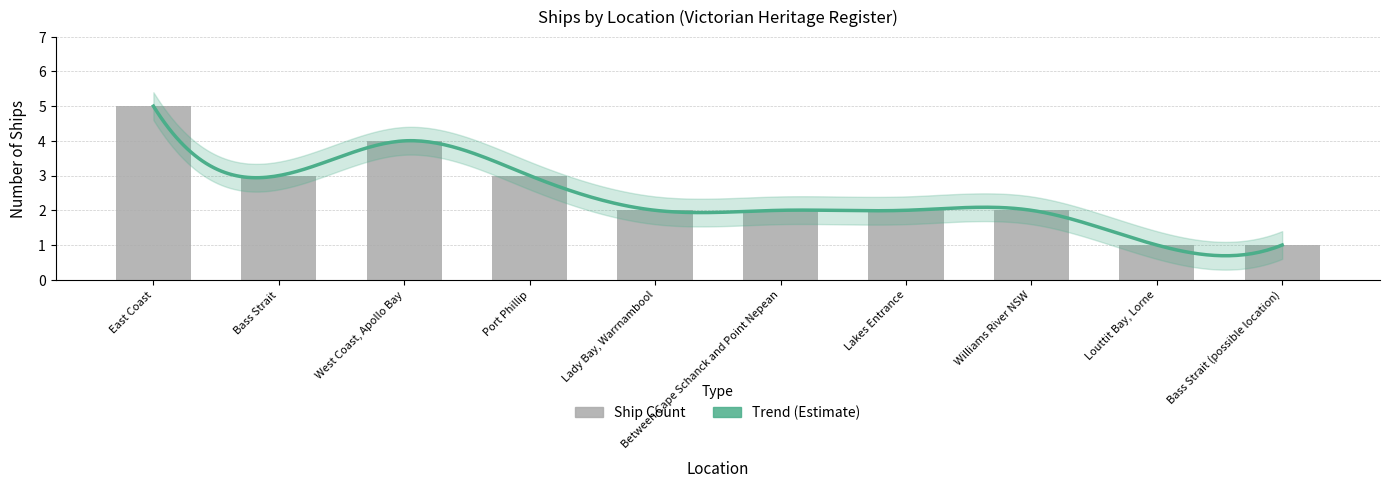

Count the number of values greater than 2.

4